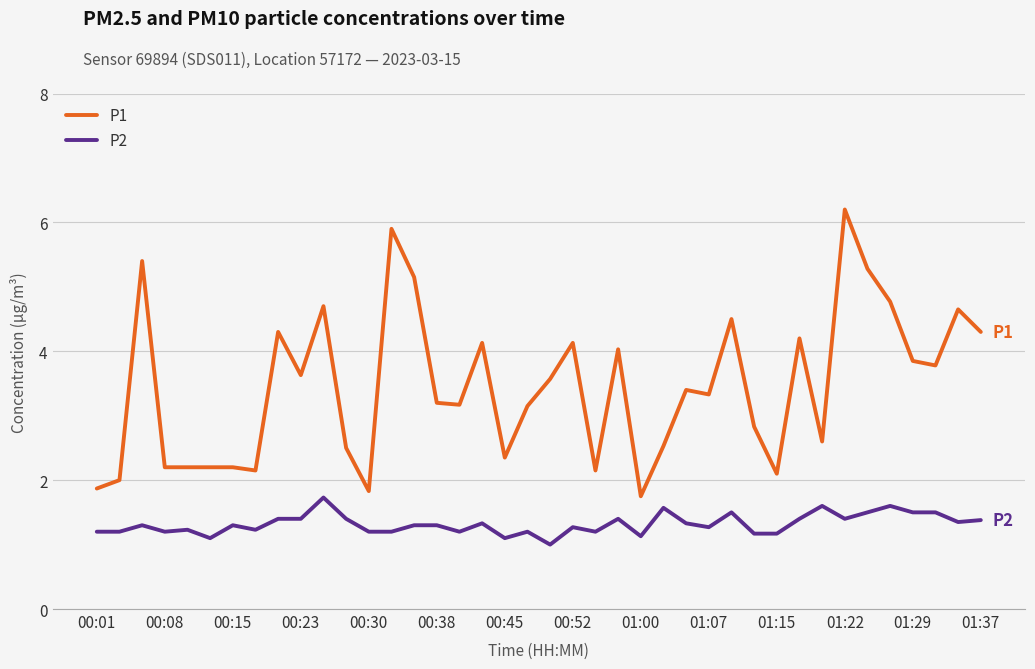

What is the difference between the maximum and minimum values in the P2 series?

0.7